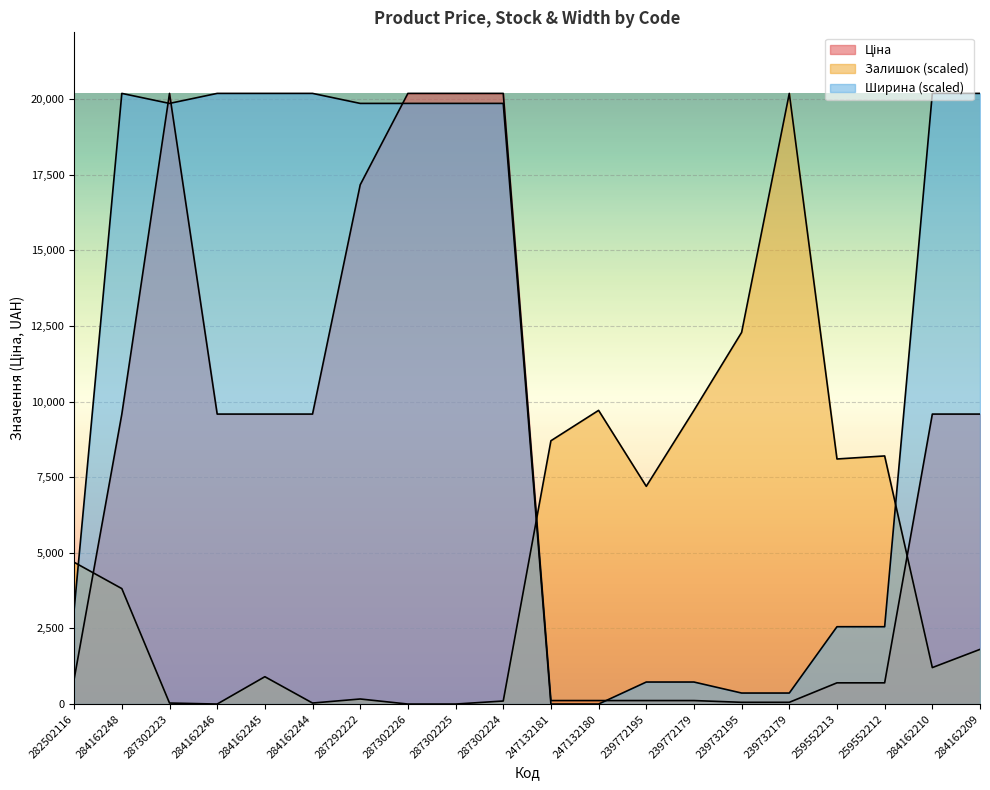

At which label is Ціна closest to 10121?

284162248